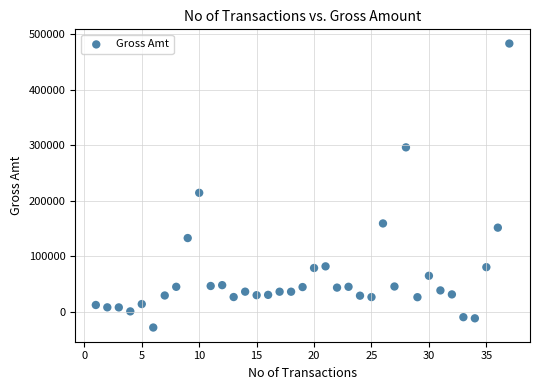

What is the range of Y values (max minus min)?

511845.8